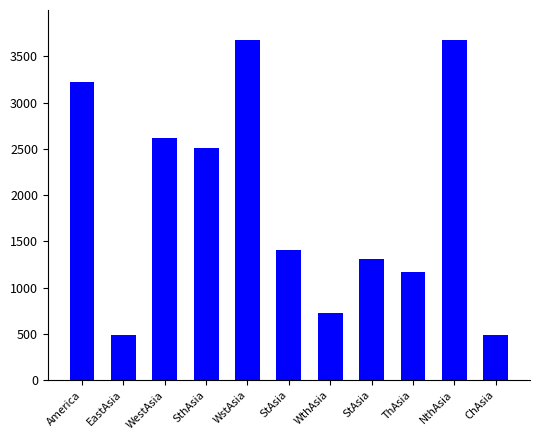

The chart shows a value of 1308 at StAsia. True or false?

True